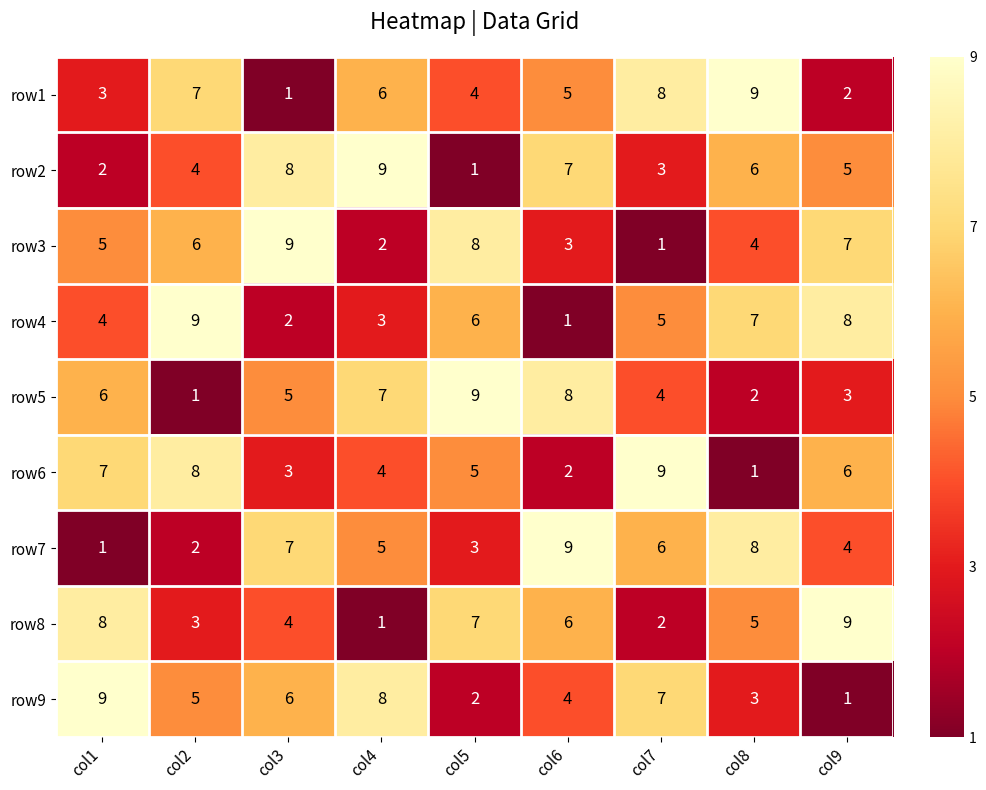

What is the spread (max minus min) of values at col8?

8